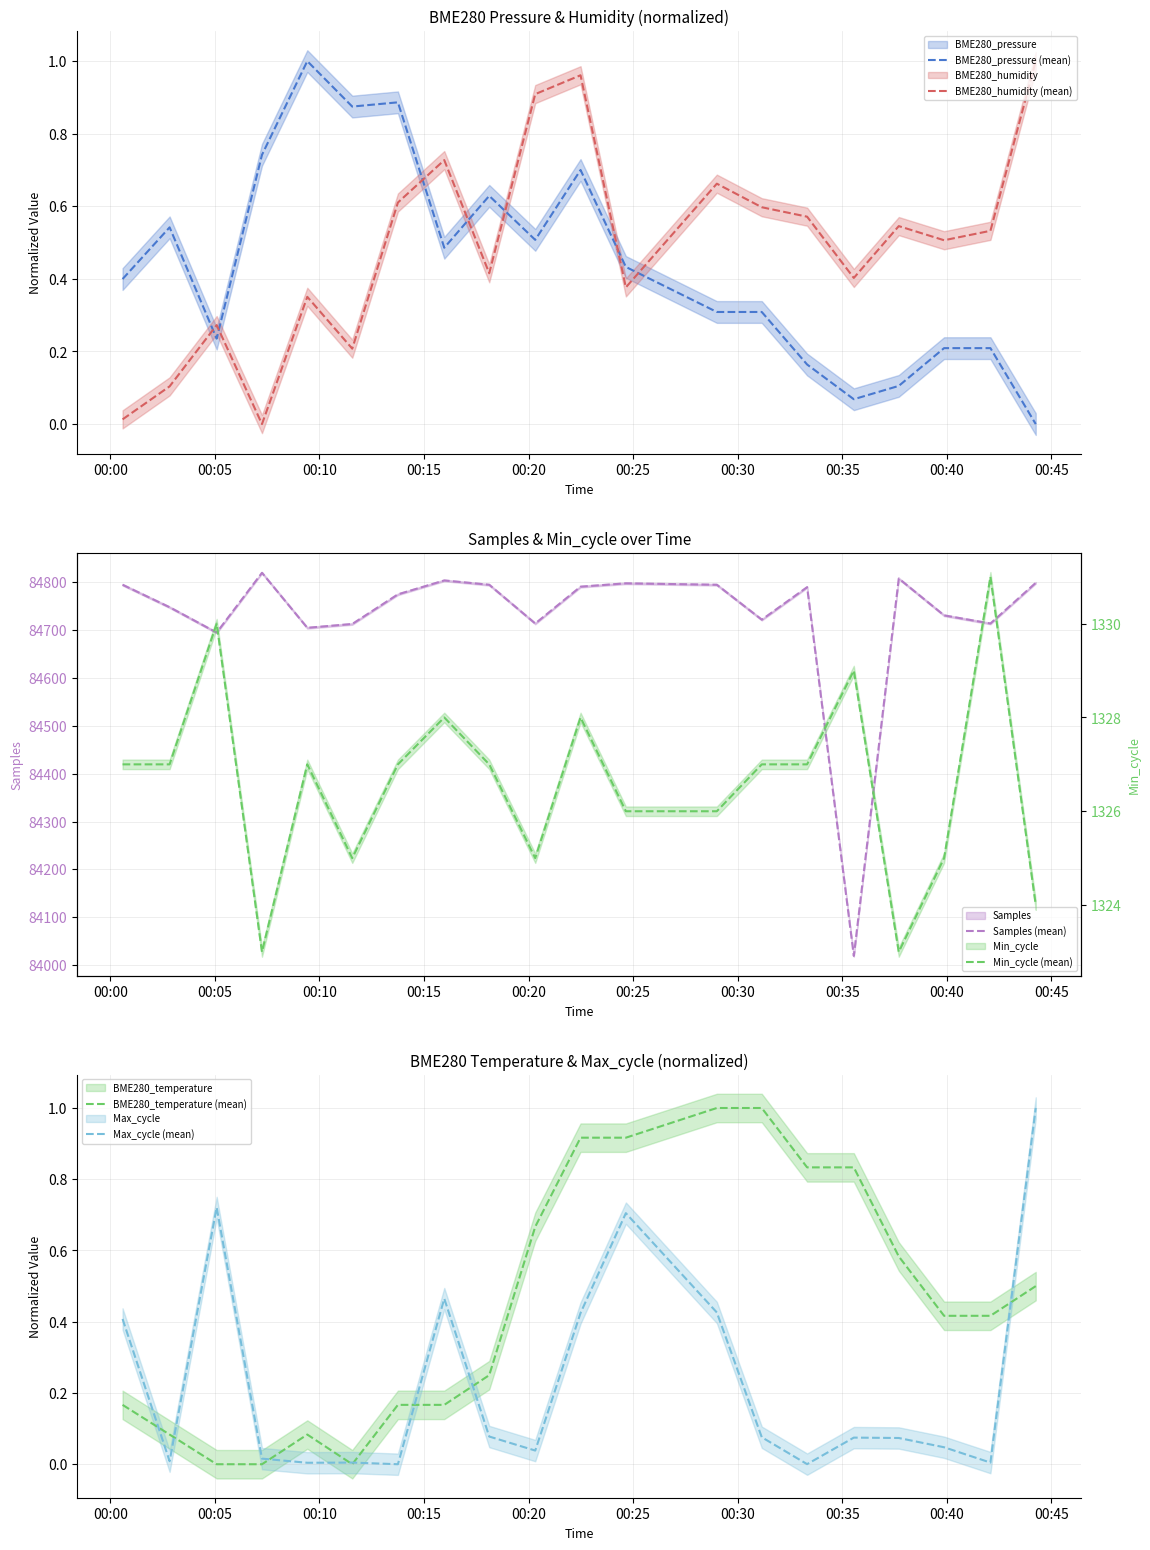

At how many categories does at least one series exceed 586?

20